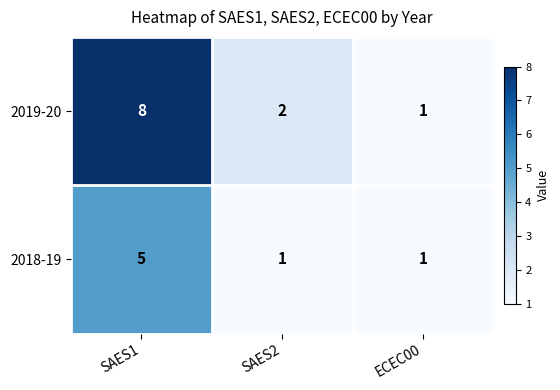

Which series has the widest spread of values?

2019-20